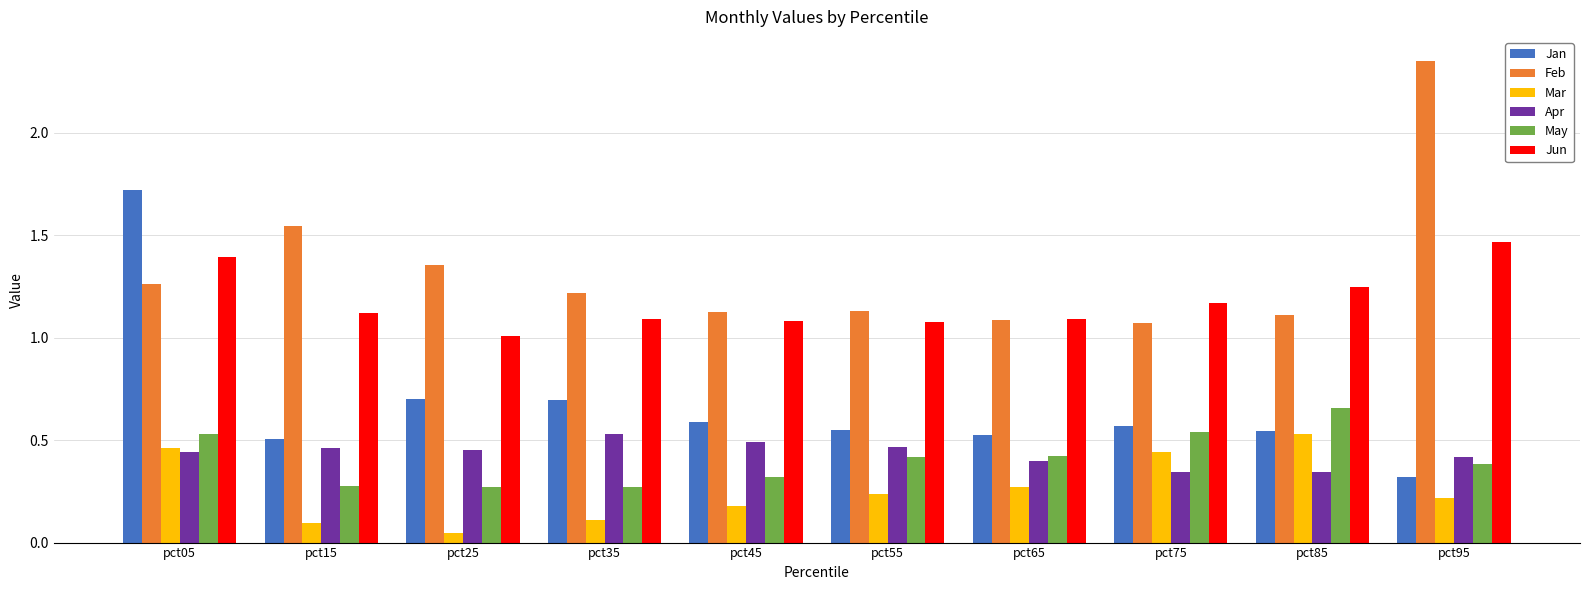

At how many categories does at least one series exceed 1?

10